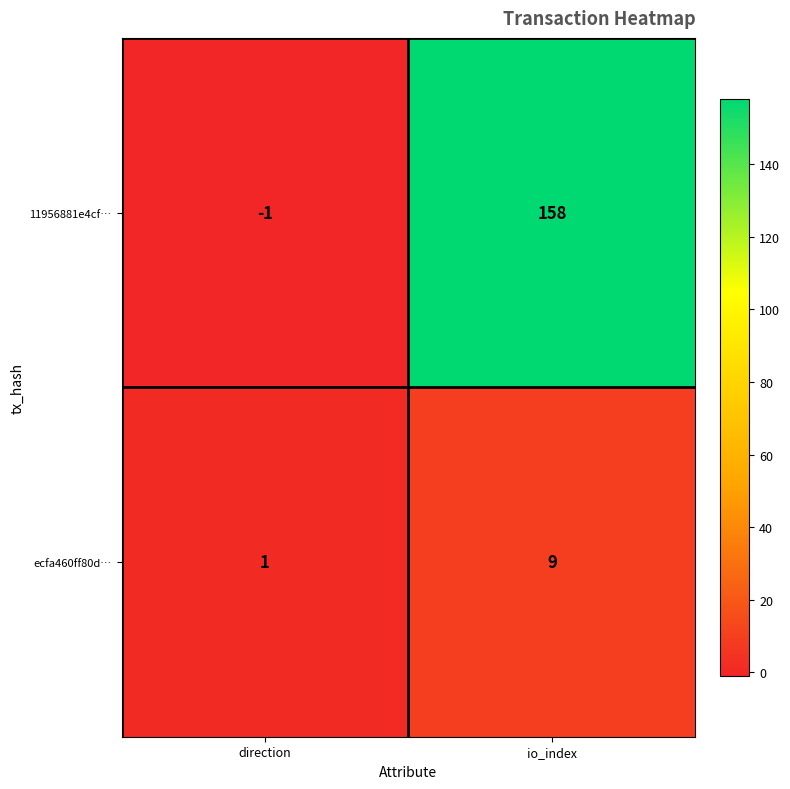

How many data points in ecfa460ff80d… are less than 9?

1